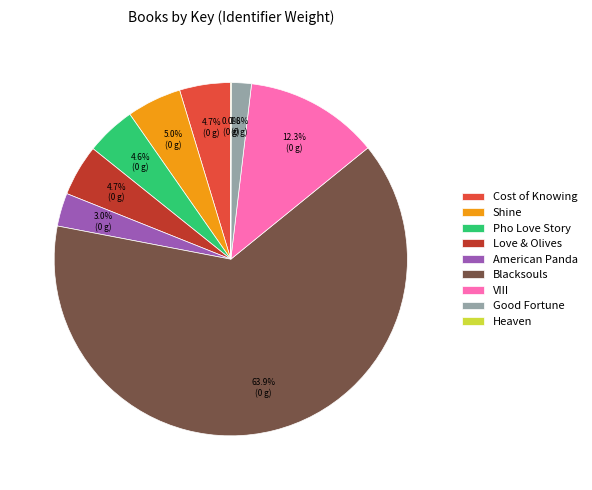

What percentage is NOT represented by Pho Love Story?

95.4%